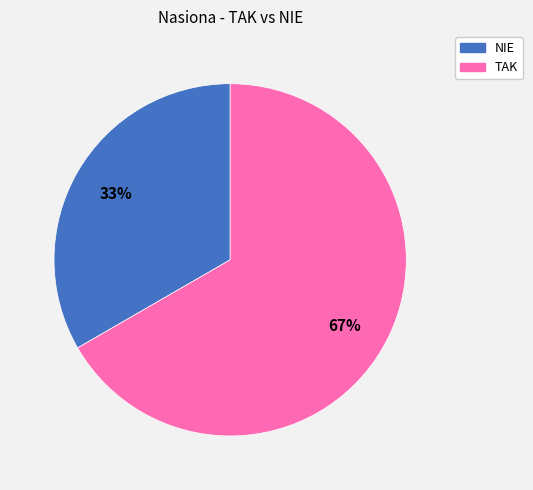

What percentage is the NIE slice, to the nearest percent?

33%